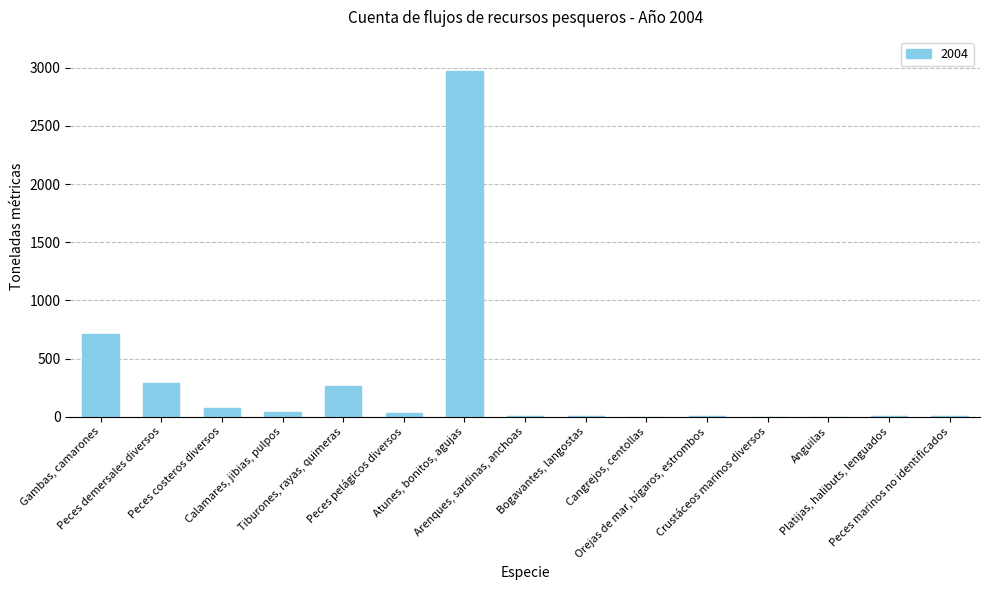

What is the sum of all values?

4371.8